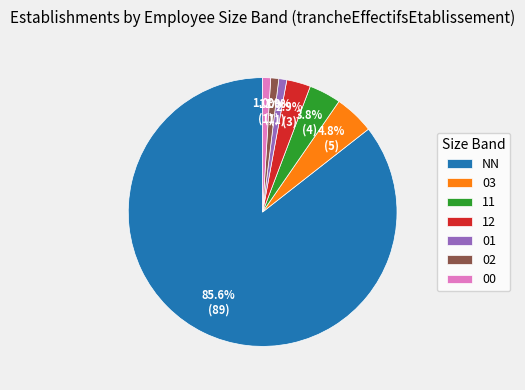

The 11 slice represents 17% of the pie. True or false?

False